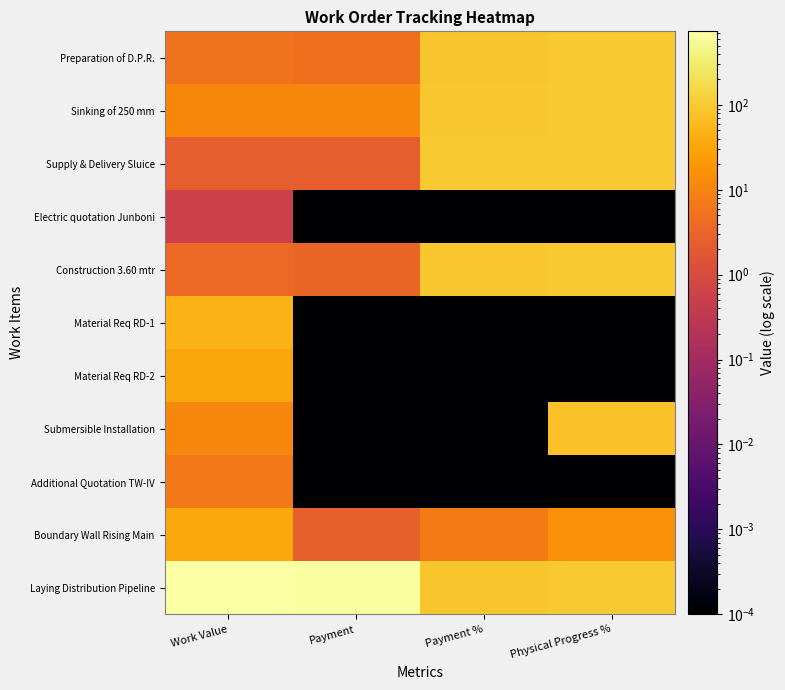

At which category does the chart reach its peak across all series?

Work Value